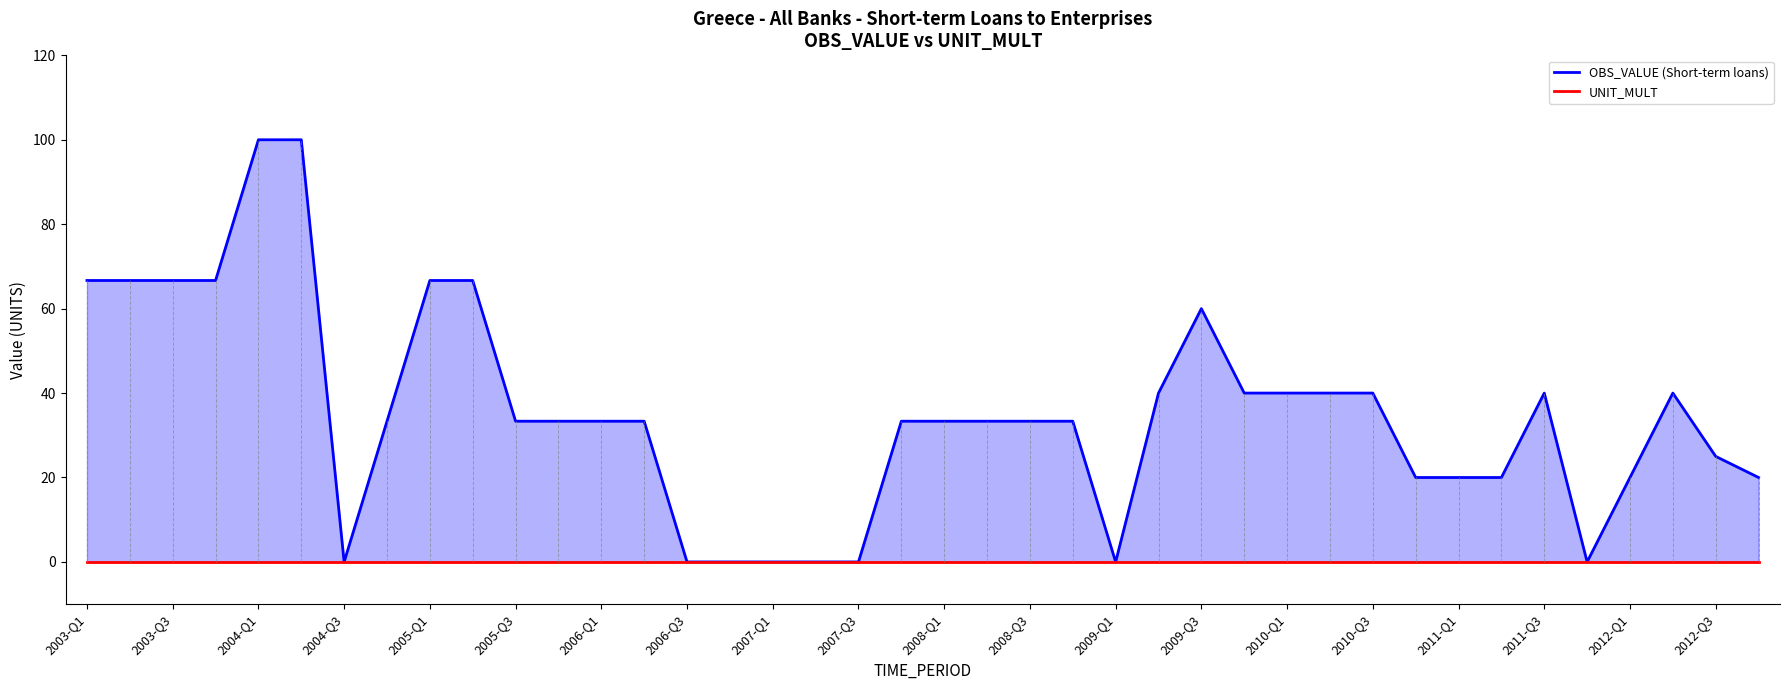

How many series are shown in this chart?

2